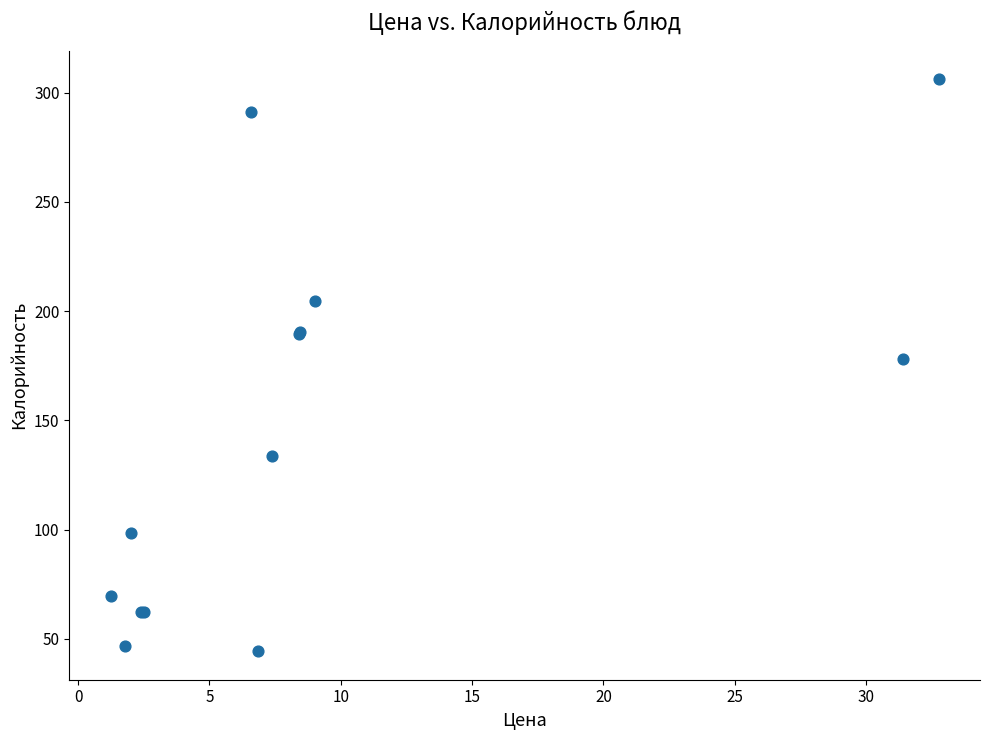

What Y value in the scatter plot is closest to 175?

178.1